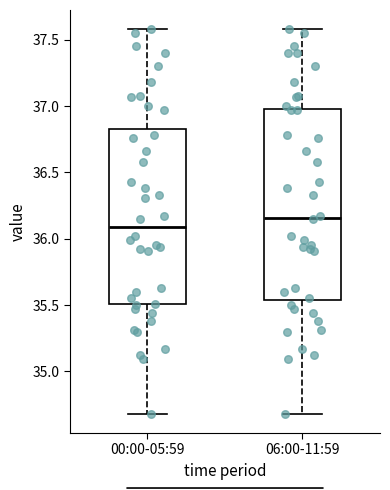

Which box has the highest median line?

06:00-11:59